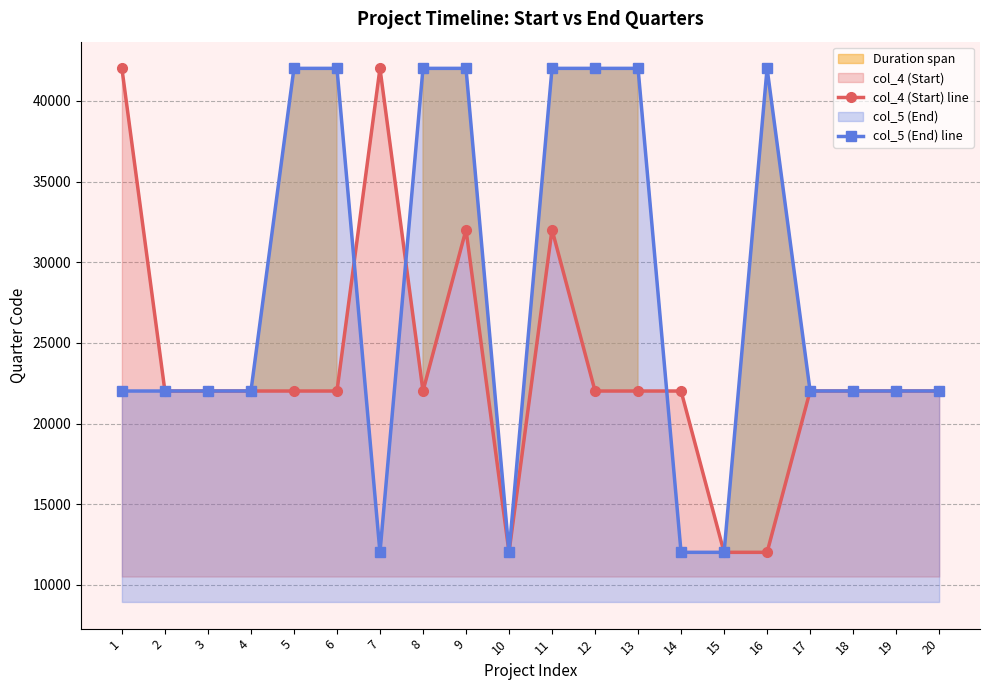

Where is the first local minimum for col_5 (End) line?

7